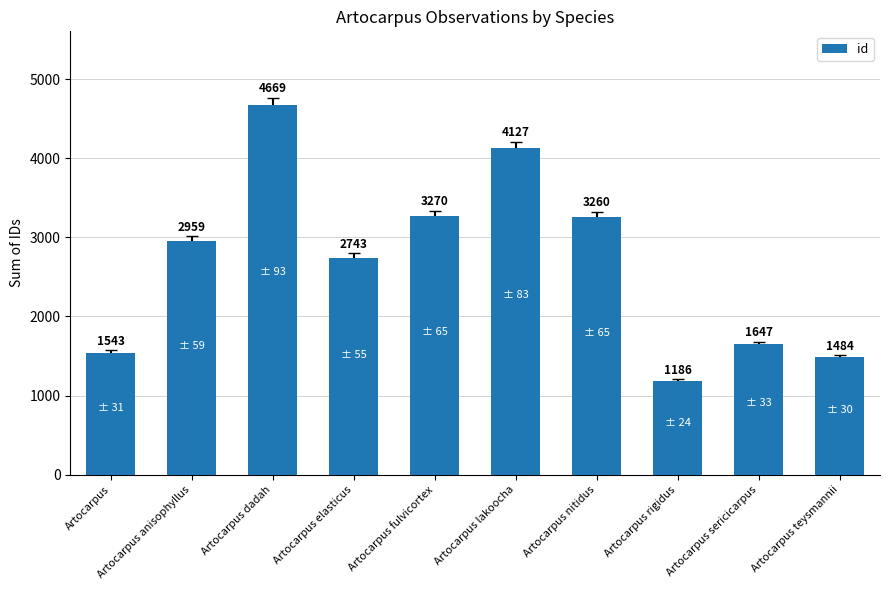

Is it true that the value at Artocarpus dadah is 4669?

True